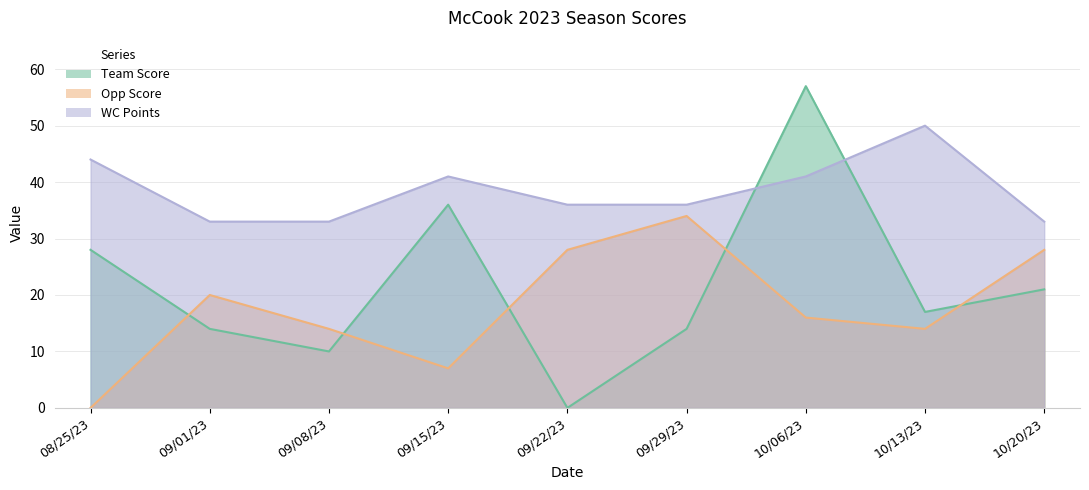

Between 08/25/23 and 09/15/23, which series saw the biggest shift?

Team Score